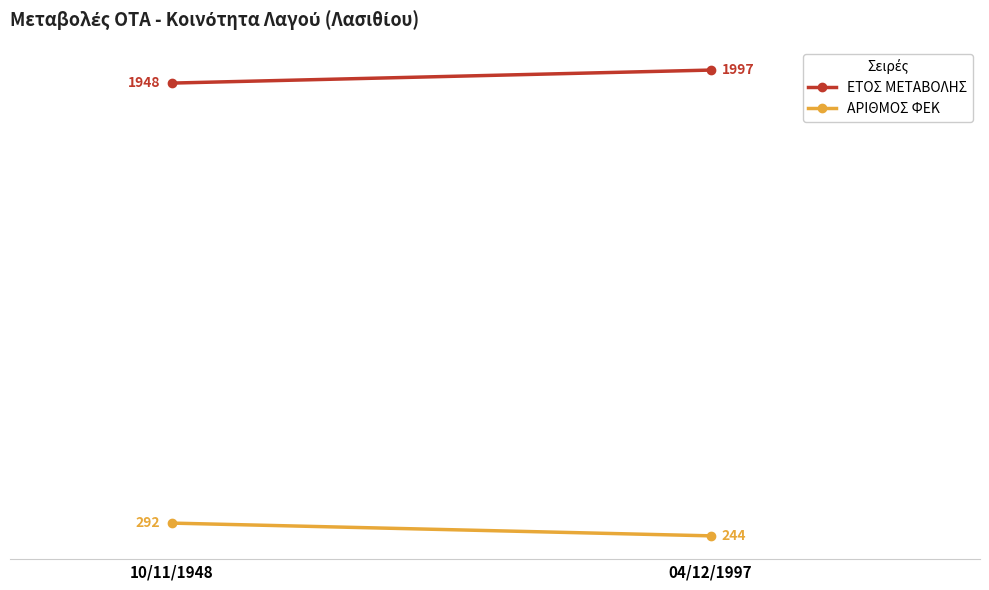

At which label does ΑΡΙΘΜΟΣ ΦΕΚ reach its minimum?

04/12/1997